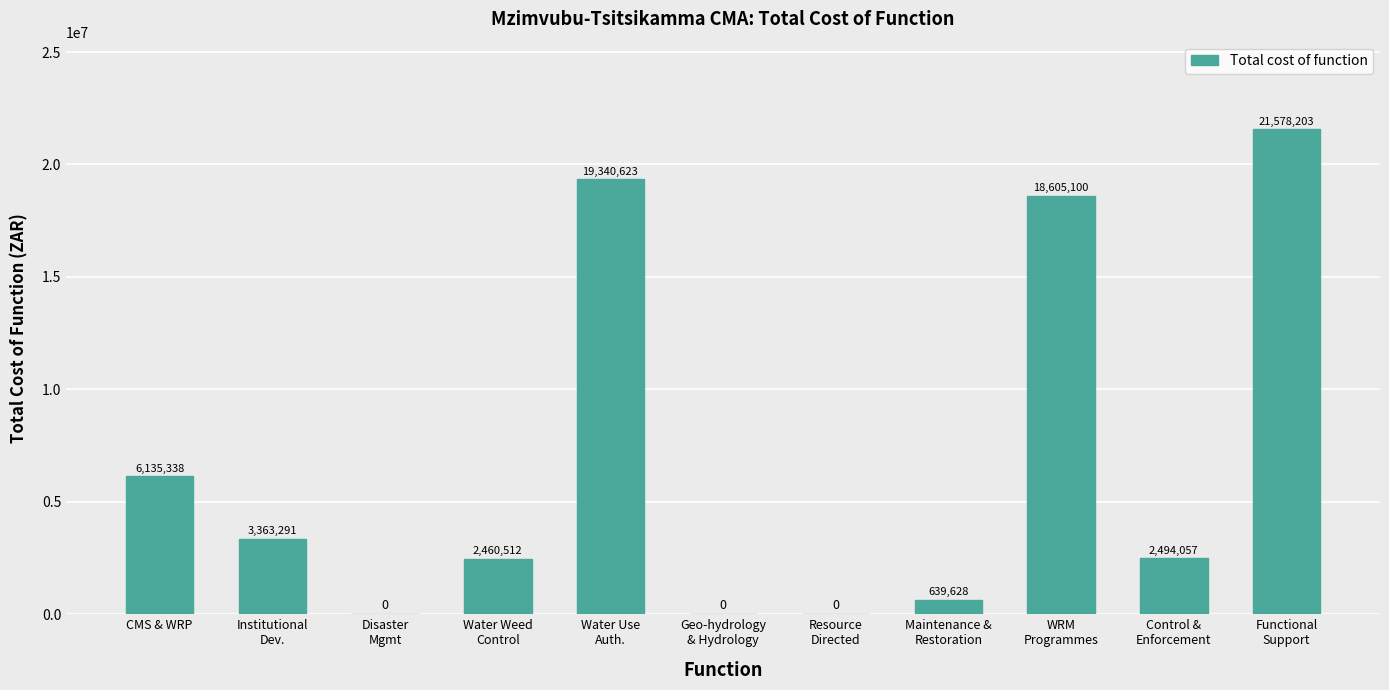

How many data points are above 2494056?

6